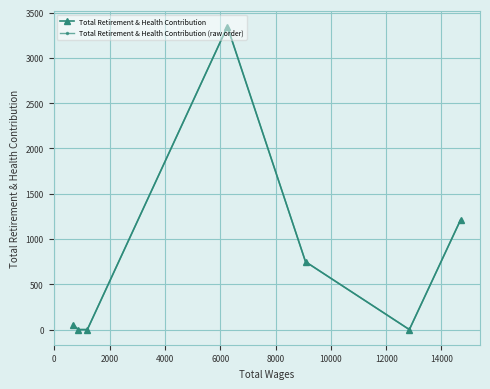

What is the greatest value displayed?

3346